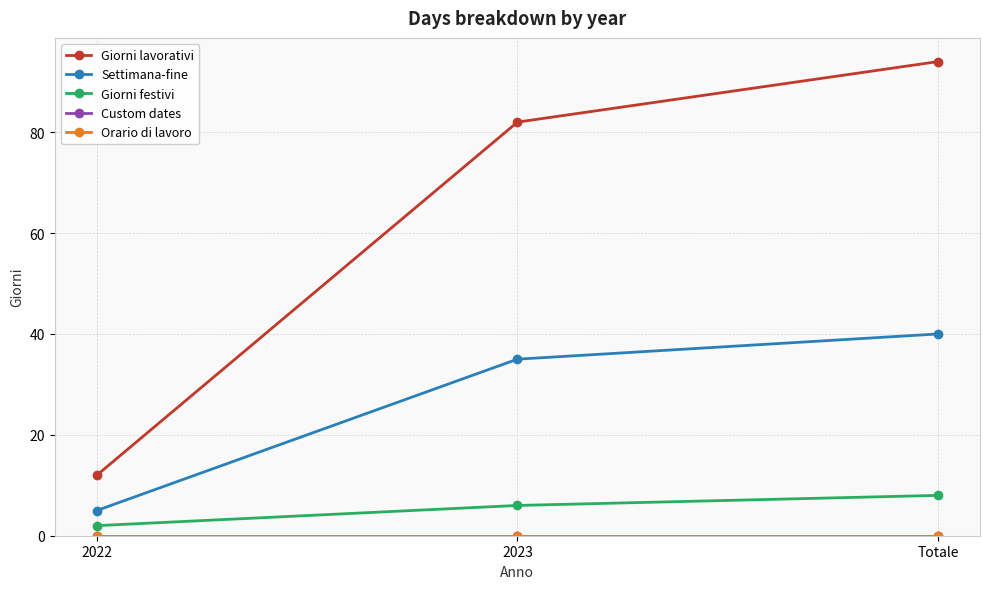

Is this an area chart (filled region under the line)?

No